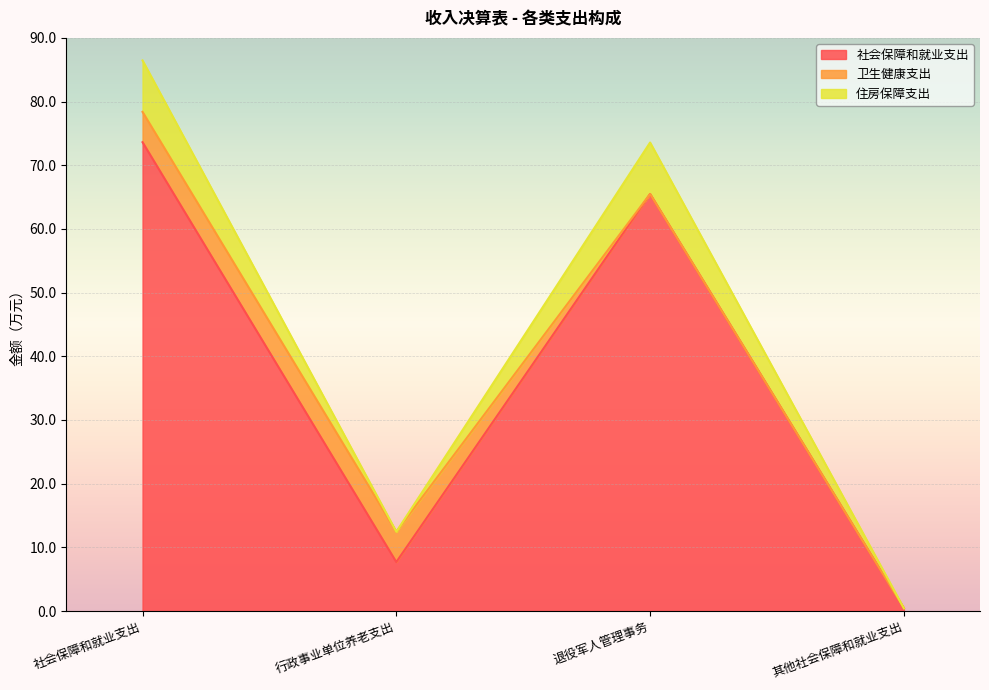

How many interior local valleys does the 社会保障和就业支出 series have?

1